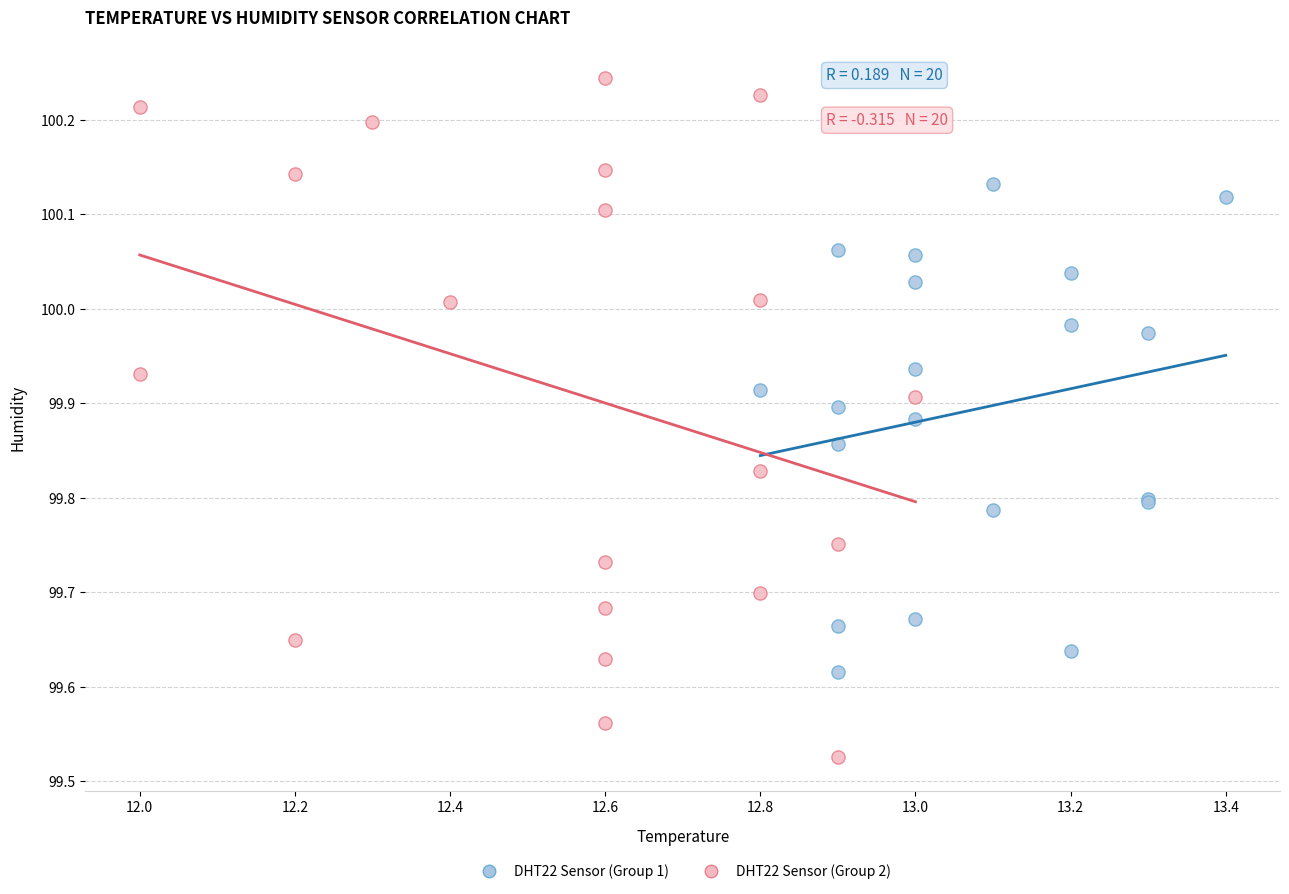

Which series contains the highest Y value?

DHT22 Sensor (Group 2)